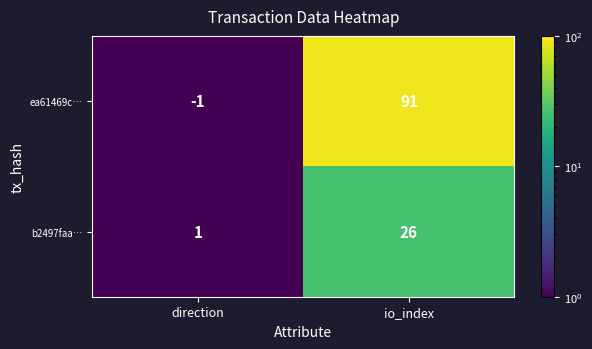

Which series has the largest range (max minus min)?

ea61469c…